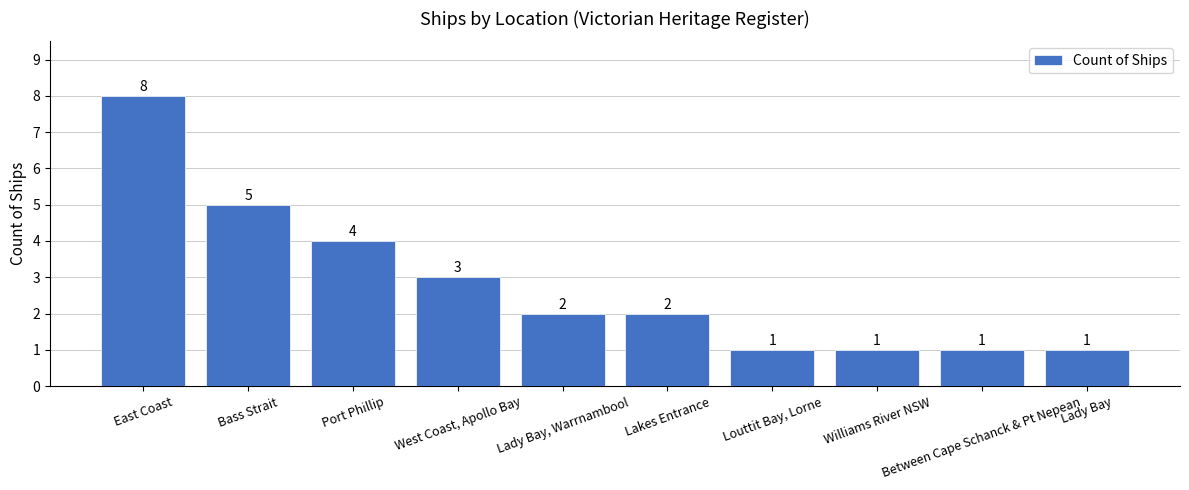

Reading left to right, transcribe all the data shown in this chart.

8	5	4	3	2	2	1	1	1	1